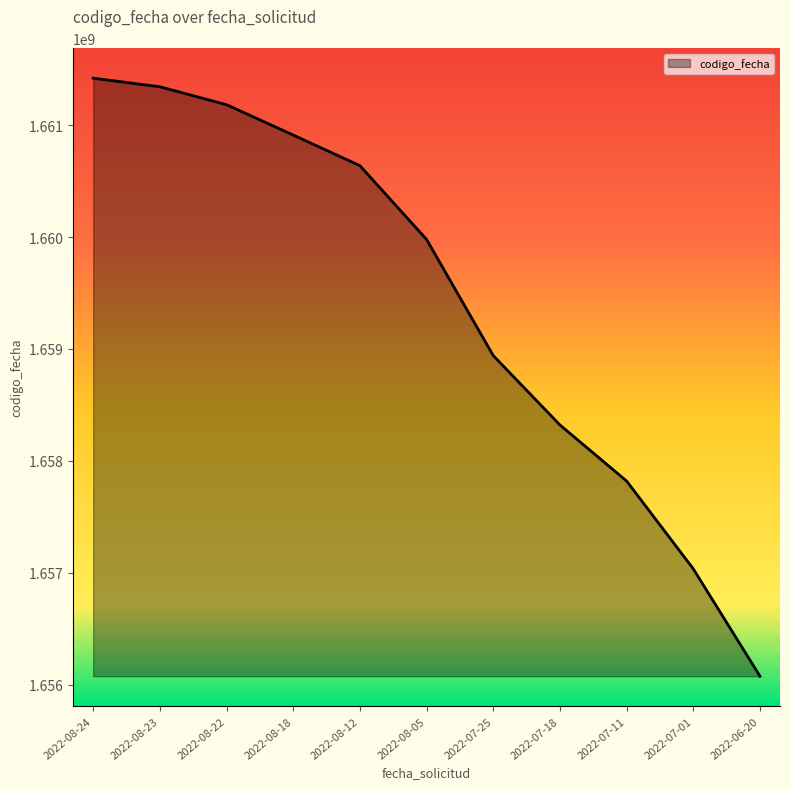

Rank the categories by value from highest to lowest.

2022-08-24, 2022-08-23, 2022-08-22, 2022-08-18, 2022-08-12, 2022-08-05, 2022-07-25, 2022-07-18, 2022-07-11, 2022-07-01, 2022-06-20